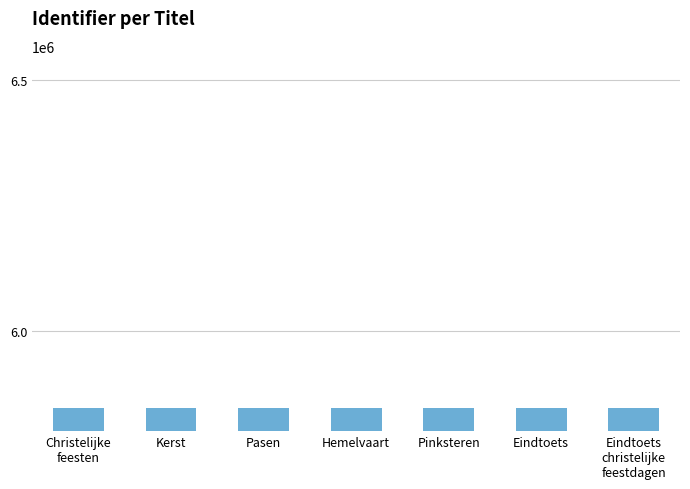

What position from the right is Pinksteren?

3